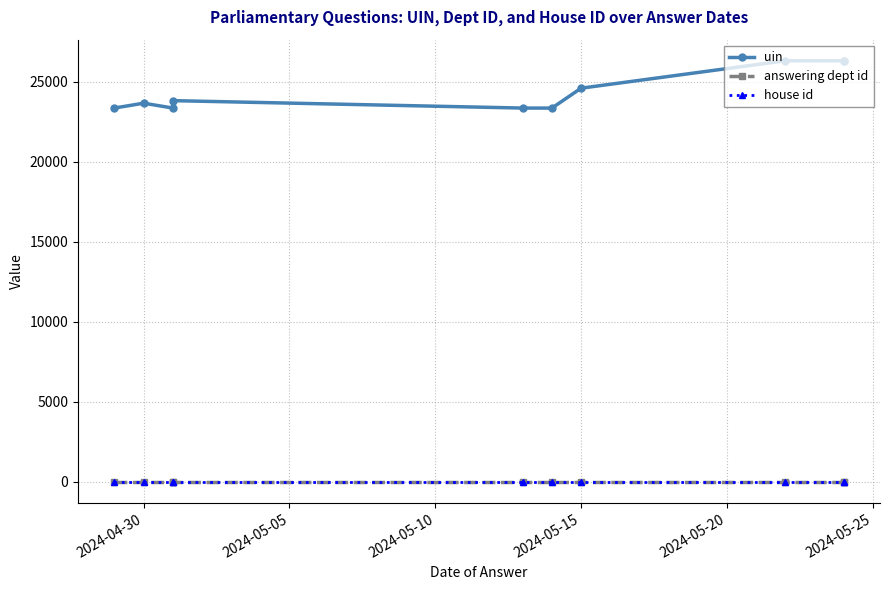

What is the value of the house id point at the 2nd from the left?

1